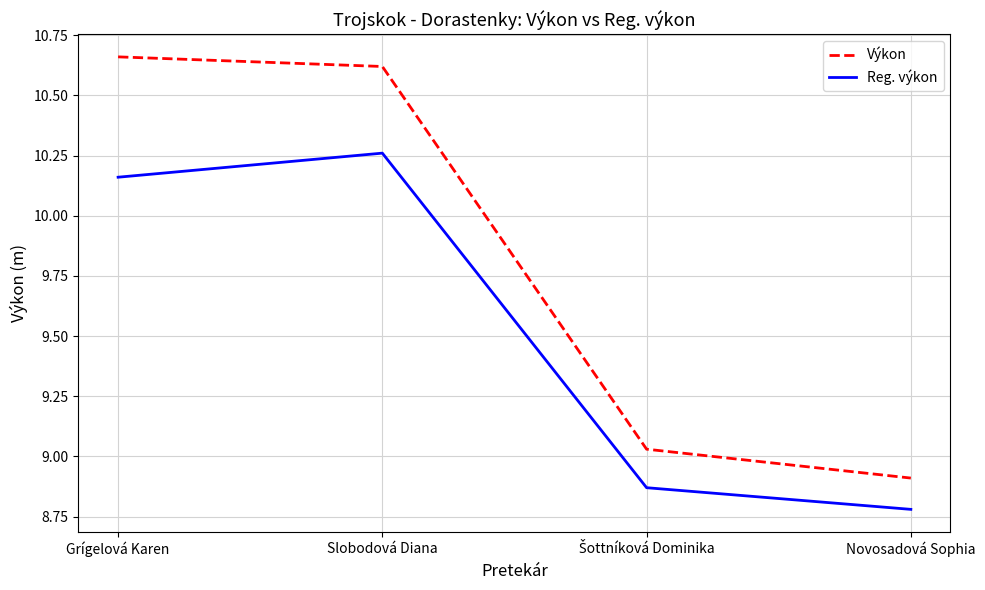

Is the value of Výkon at Grígelová Karen greater than the value of Reg. výkon at Grígelová Karen?

Yes